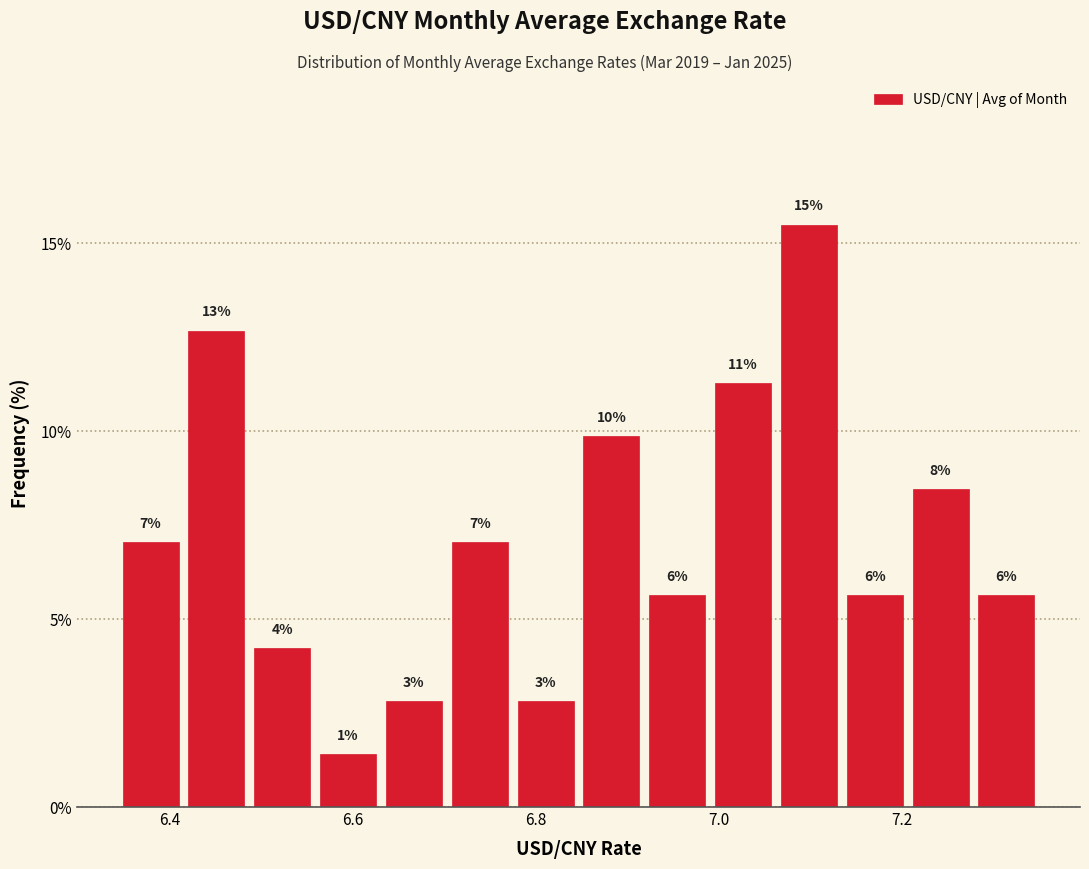

Read against the x-axis, roughly where is the centre of the tallest bar?

7.10